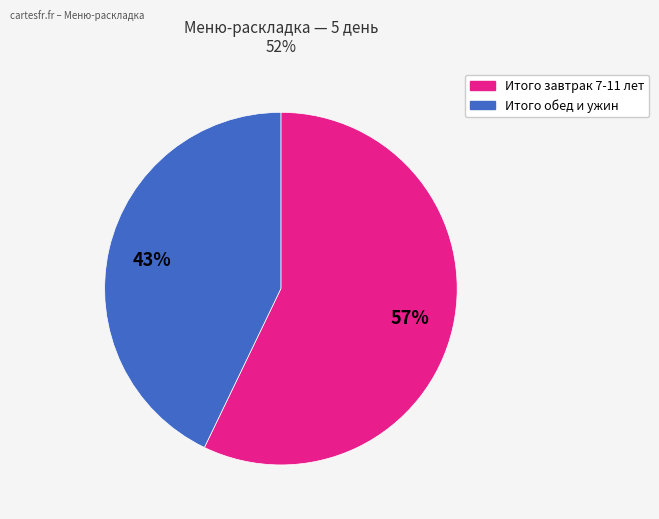

Does any single category account for the majority?

Yes